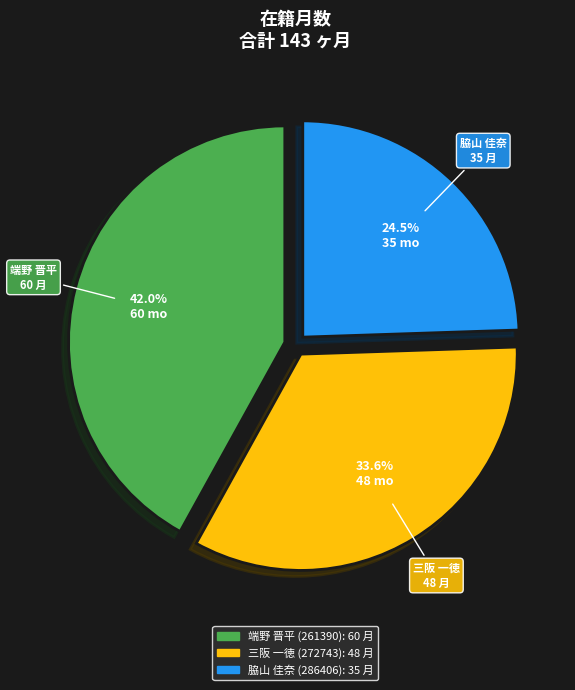

To the nearest percent, what is the average slice percentage?

33%